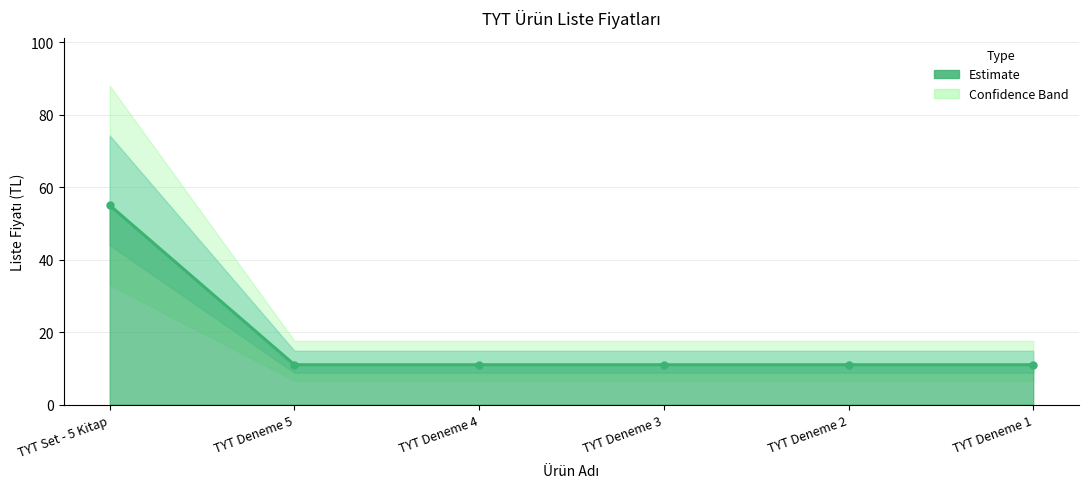

Rank the categories by value from lowest to highest.

TYT Deneme 5, TYT Deneme 4, TYT Deneme 3, TYT Deneme 2, TYT Deneme 1, TYT Set - 5 Kitap